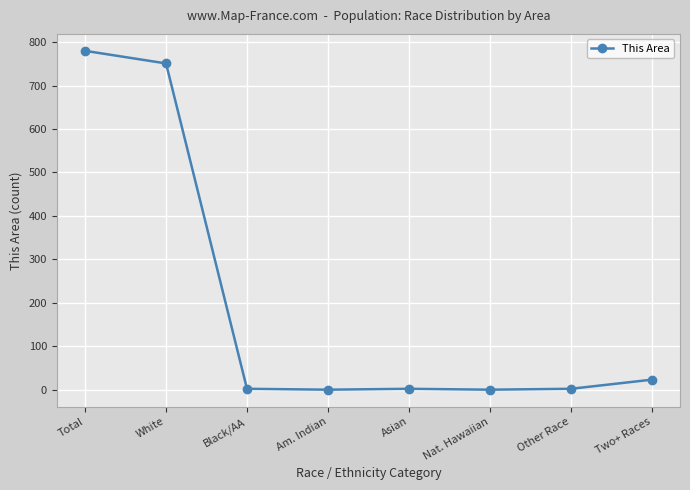

How many data points are less than 2?

2